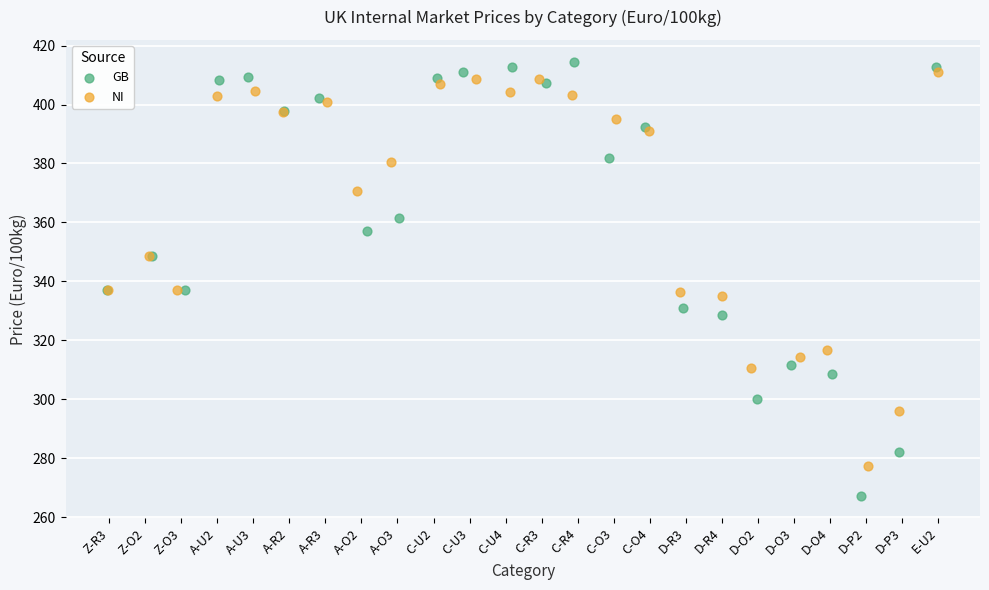

Which series reaches the minimum Y coordinate?

GB